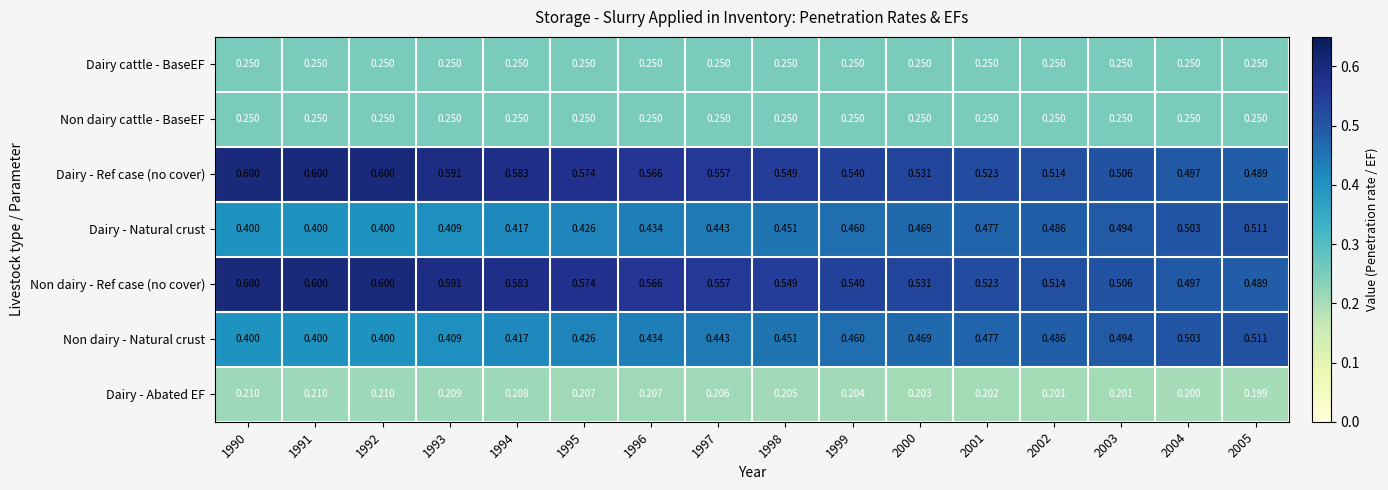

Is the value of Dairy cattle - BaseEF at 1990 greater than the value of Dairy - Natural crust at 1997?

No